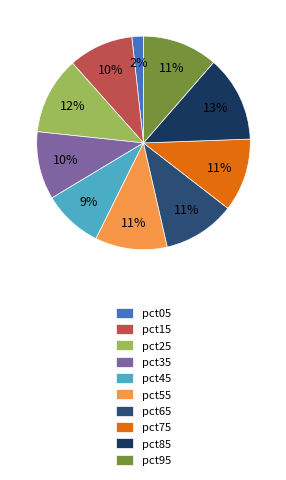

To the nearest percent, what percentage of the pie is pct95?

11%